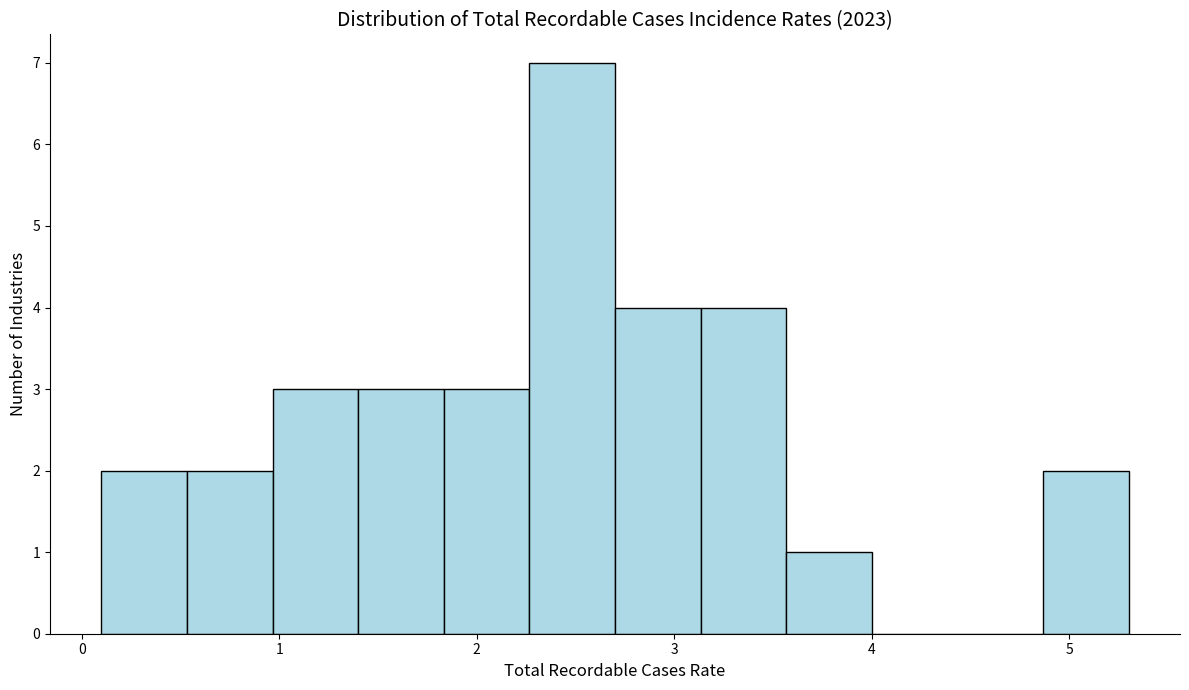

Which range on the x-axis has the tallest bar?

2.3 to 2.7